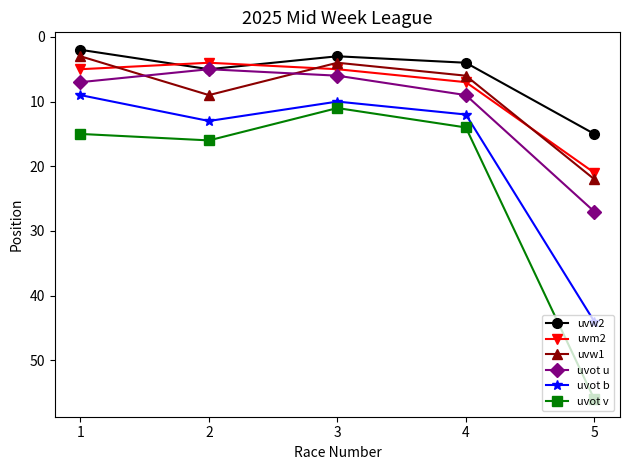

The value of uvot b at 4 is 12. True or false?

True